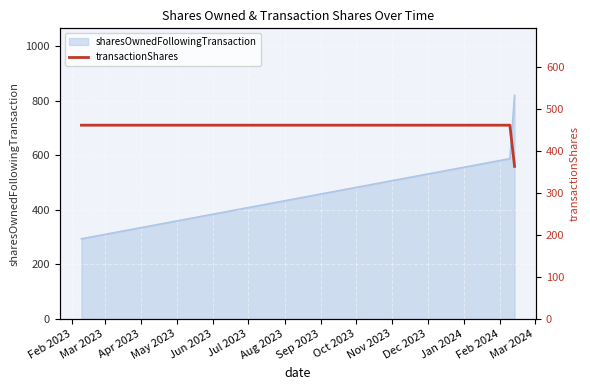

The value at Mar 2023 is 655. True or false?

False